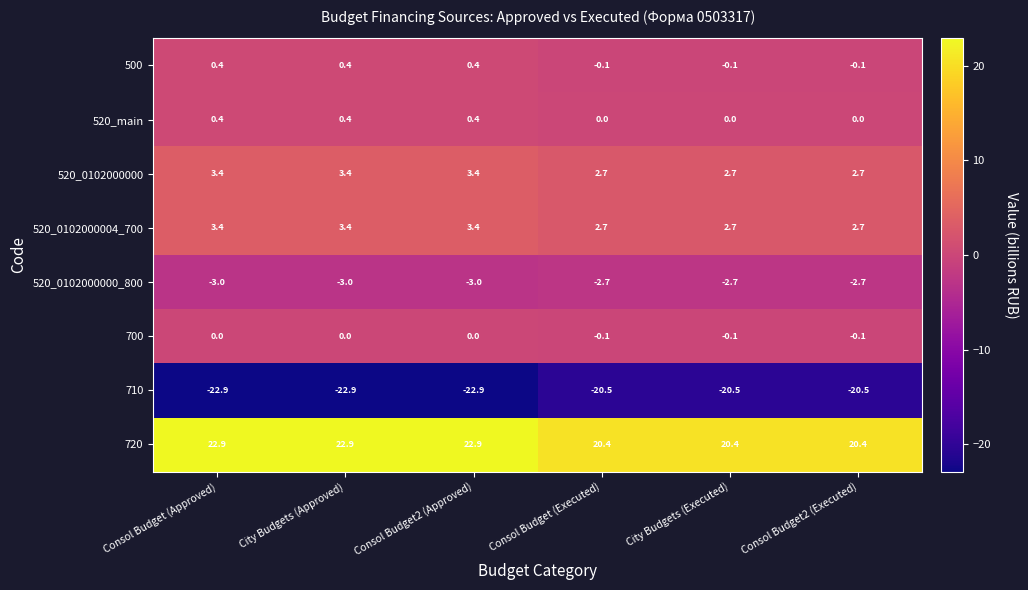

What is the difference between the second highest and minimum values in the 710 series?

2.4